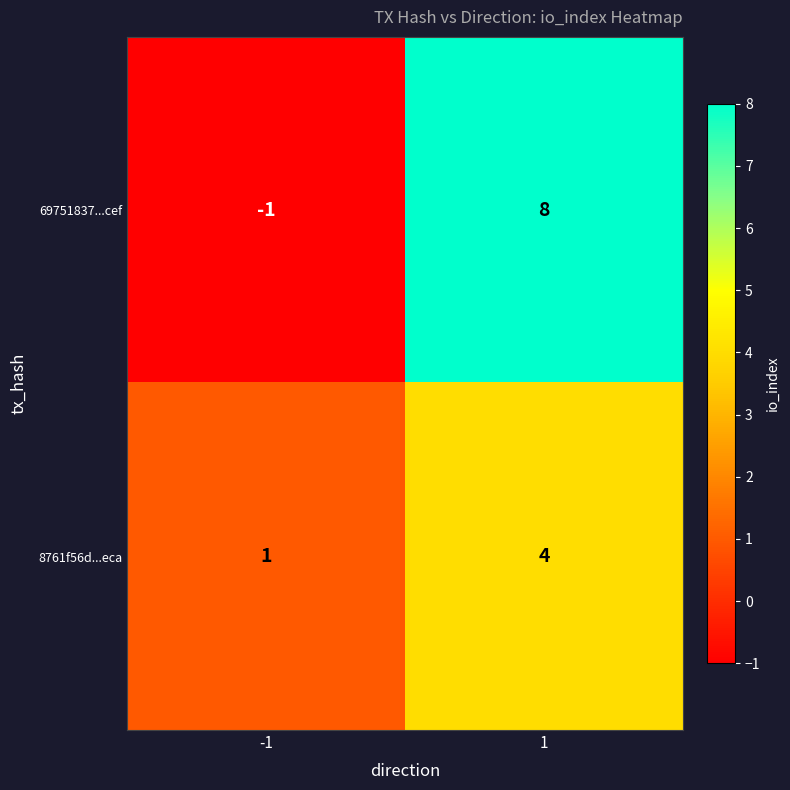

The 69751837...cef series shows -2 at -1. True or false?

False